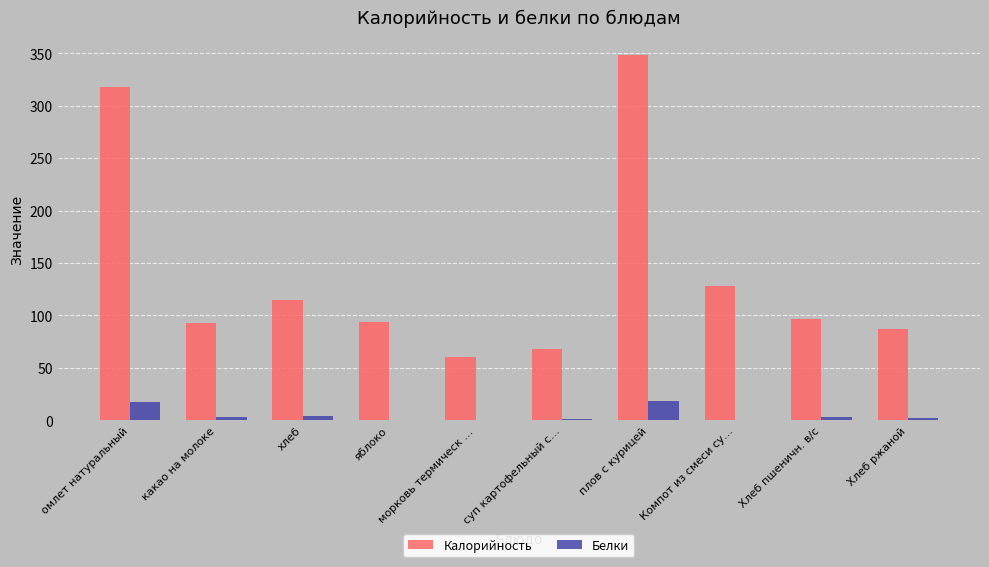

Is the value of Белки at Хлеб пшеничн. в/с greater than the value of Калорийность at какао на молоке?

No